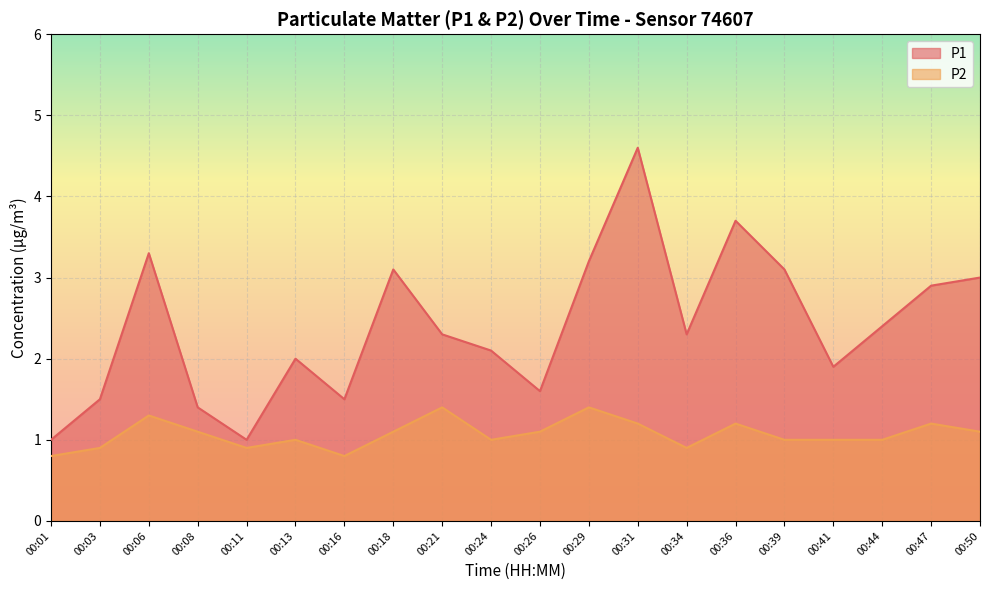

True or false: P2 and P1 intersect in this chart.

False